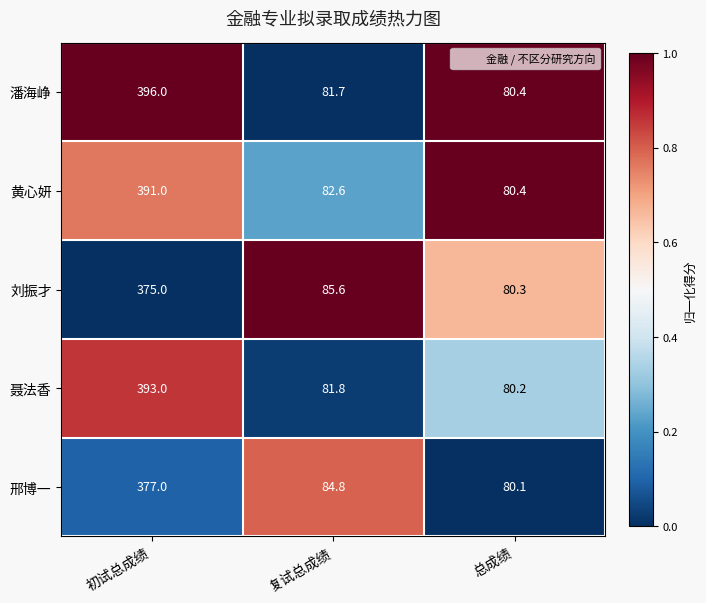

Which category has the highest value across all series?

初试总成绩